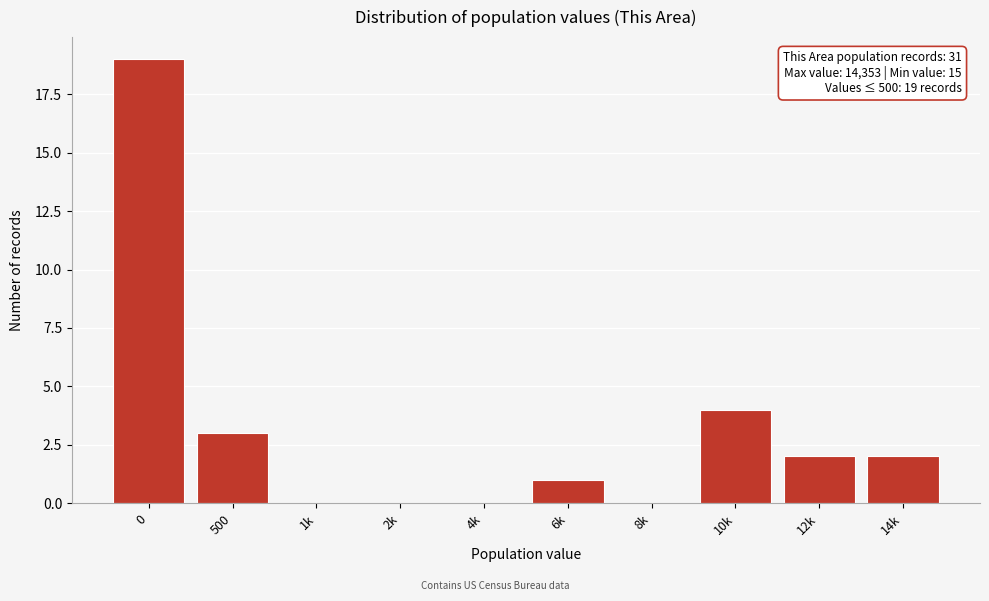

Reading left to right, list all the values displayed in this chart.

0=19	500=3	1k=0	2k=0	4k=0	6k=1	8k=0	10k=4	12k=2	14k=2